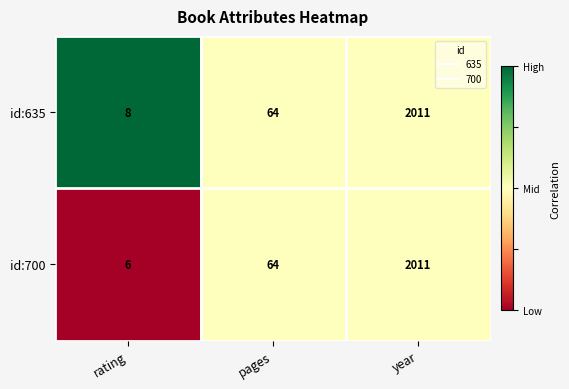

Reading left to right, list all the values displayed in this chart.

id:635: 8	64	2011
id:700: 6	64	2011